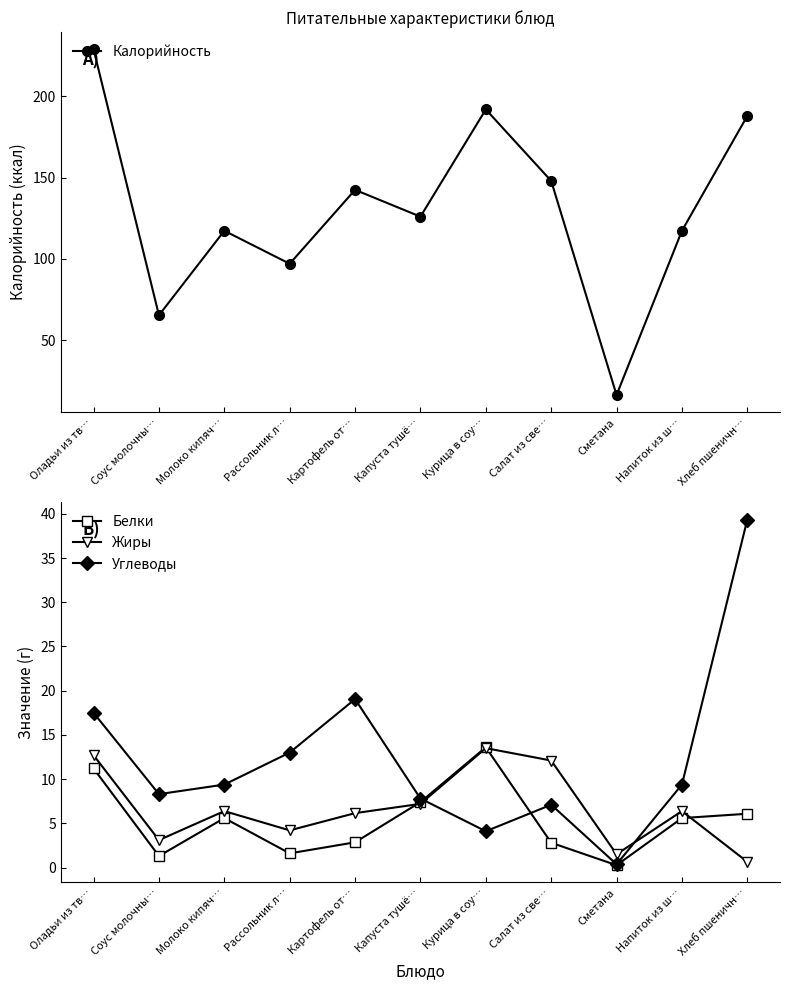

What is the smallest value displayed?

0.3